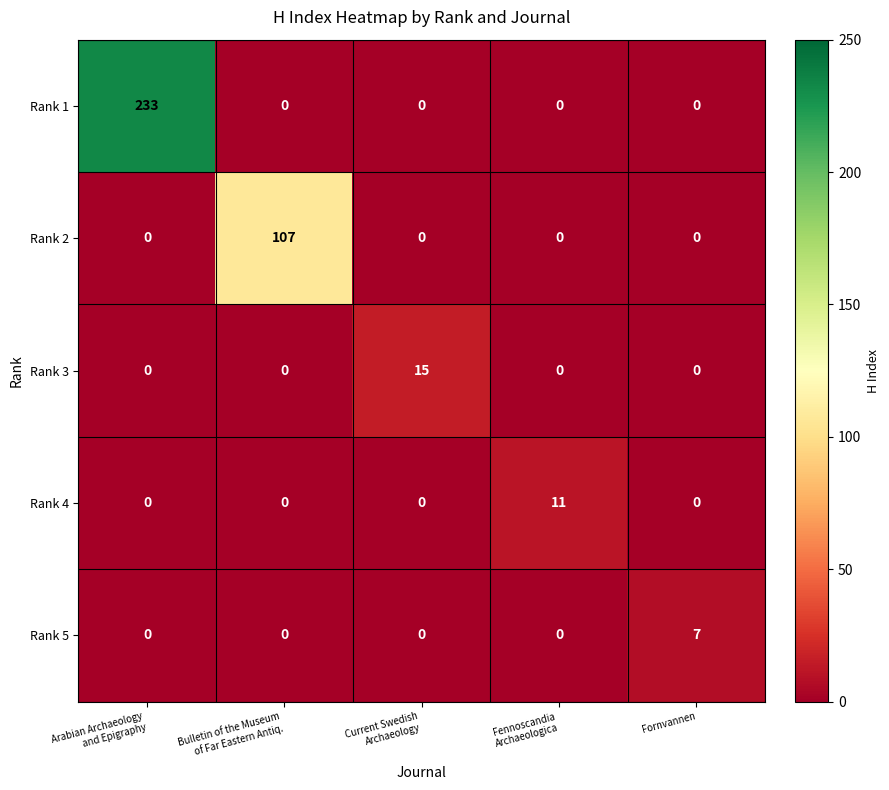

What is the maximum value shown in the chart?

233